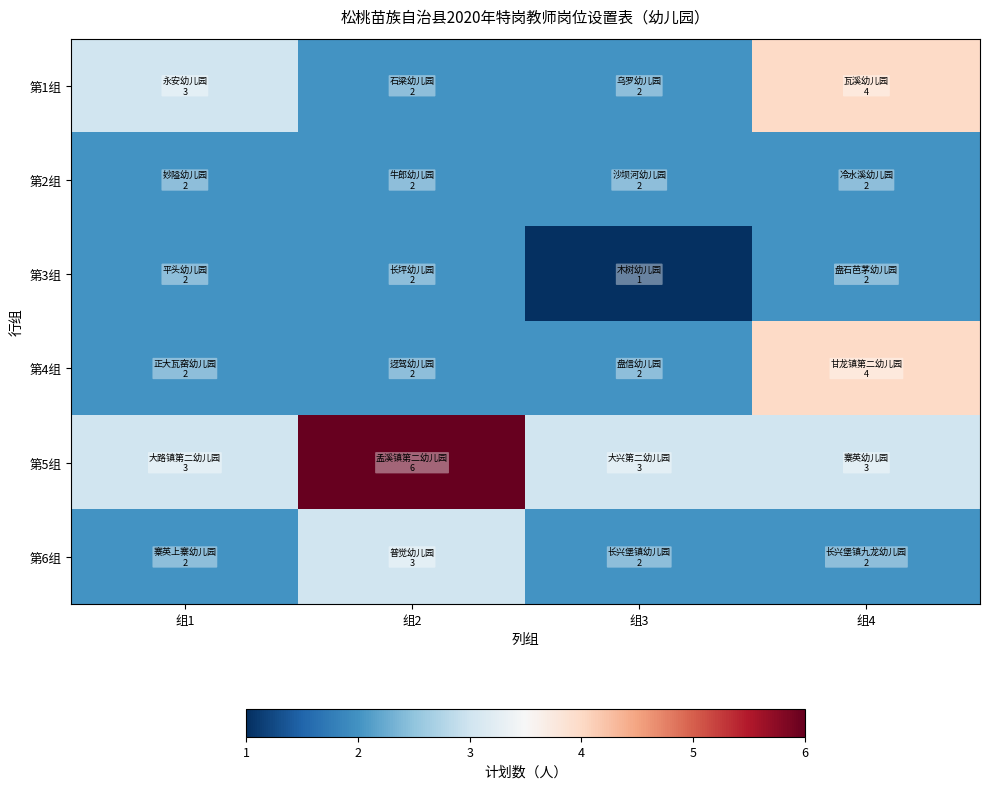

At which category is the sum across all series the highest?

组2